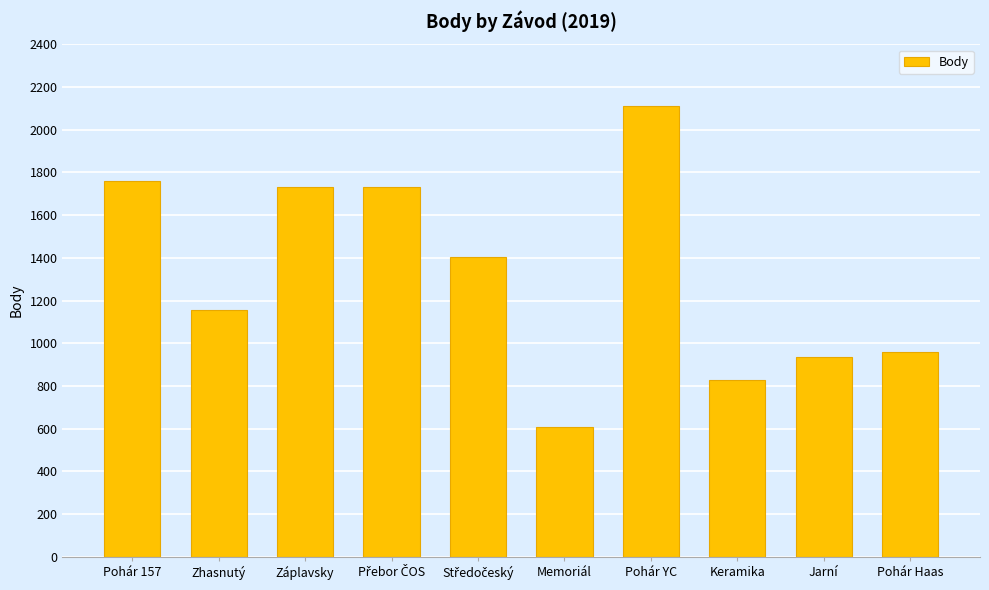

Count the number of categories in the chart.

10